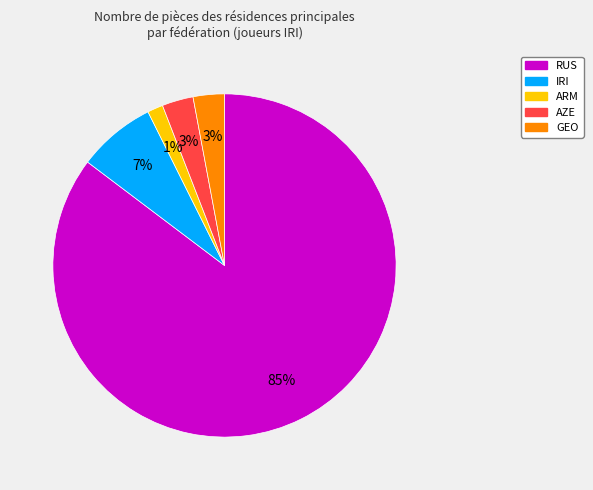

Count the number of slices in the pie.

5